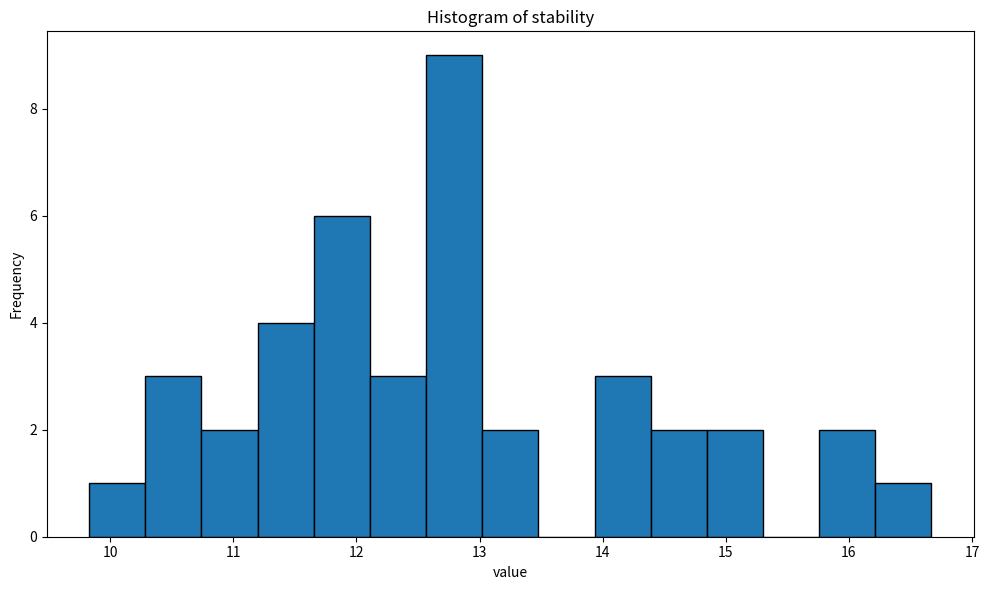

Reading left to right, list every bar in this chart as the range it spans on the x-axis followed by its height. Neither the bar edges nor the heights are printed on the chart, so give them approximately, as read against the axes.

9.8 to 10.3: 1
10.3 to 10.7: 3
10.7 to 11.2: 2
11.2 to 11.7: 4
11.7 to 12.1: 6
12.1 to 12.6: 3
12.6 to 13.0: 9
13.0 to 13.5: 2
13.5 to 13.9: 0
13.9 to 14.4: 3
14.4 to 14.8: 2
14.8 to 15.3: 2
15.3 to 15.8: 0
15.8 to 16.2: 2
16.2 to 16.7: 1